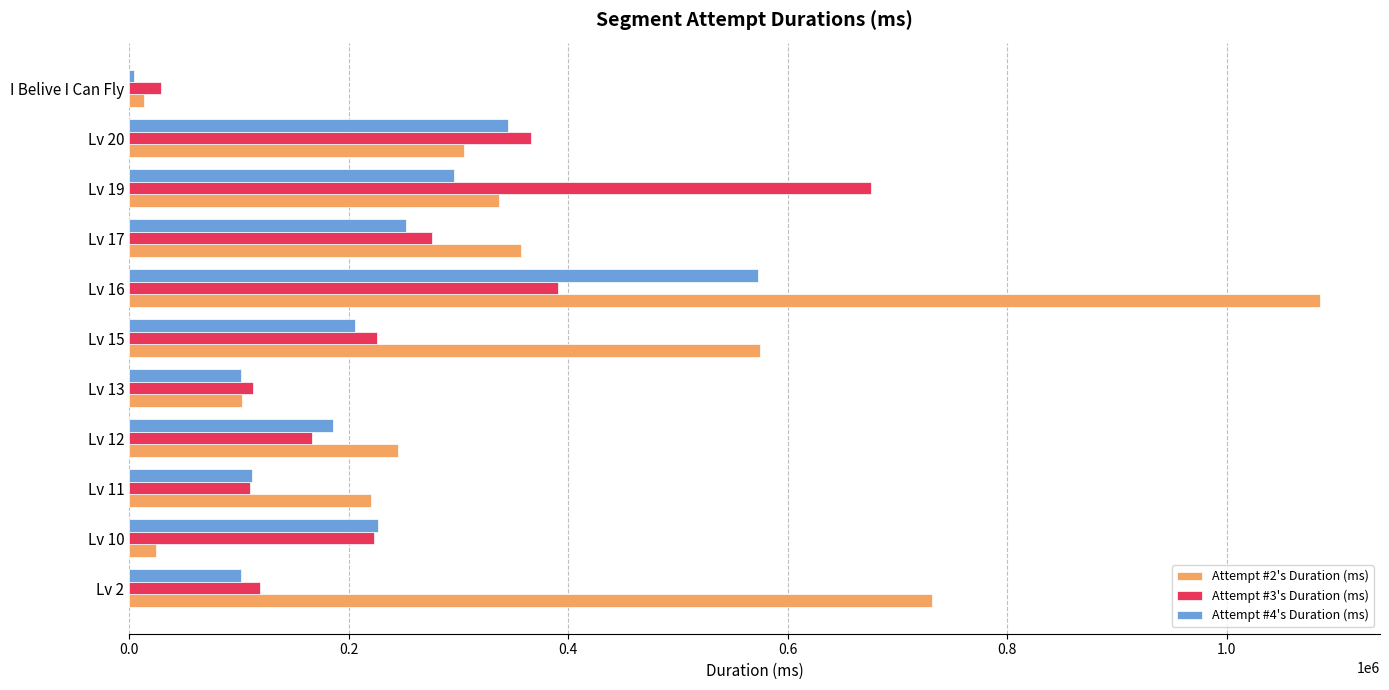

Which series changed the most between Lv 11 and Lv 17?

Attempt #3's Duration (ms)